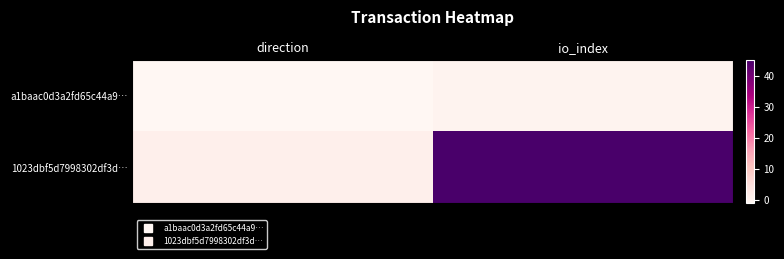

At which category does the chart reach its minimum across all series?

direction